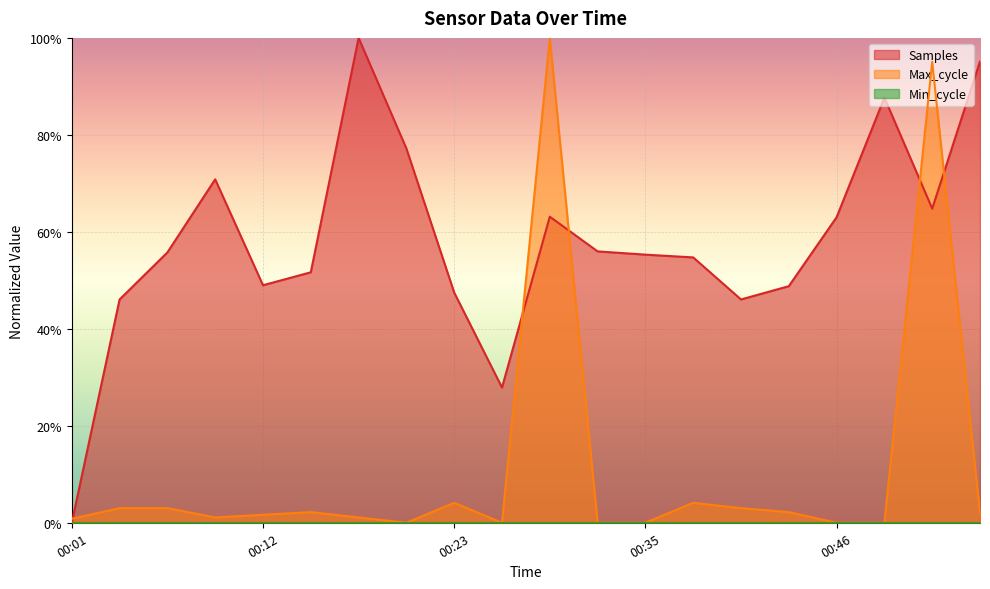

What is the highest value of the Max_cycle series?

1.0